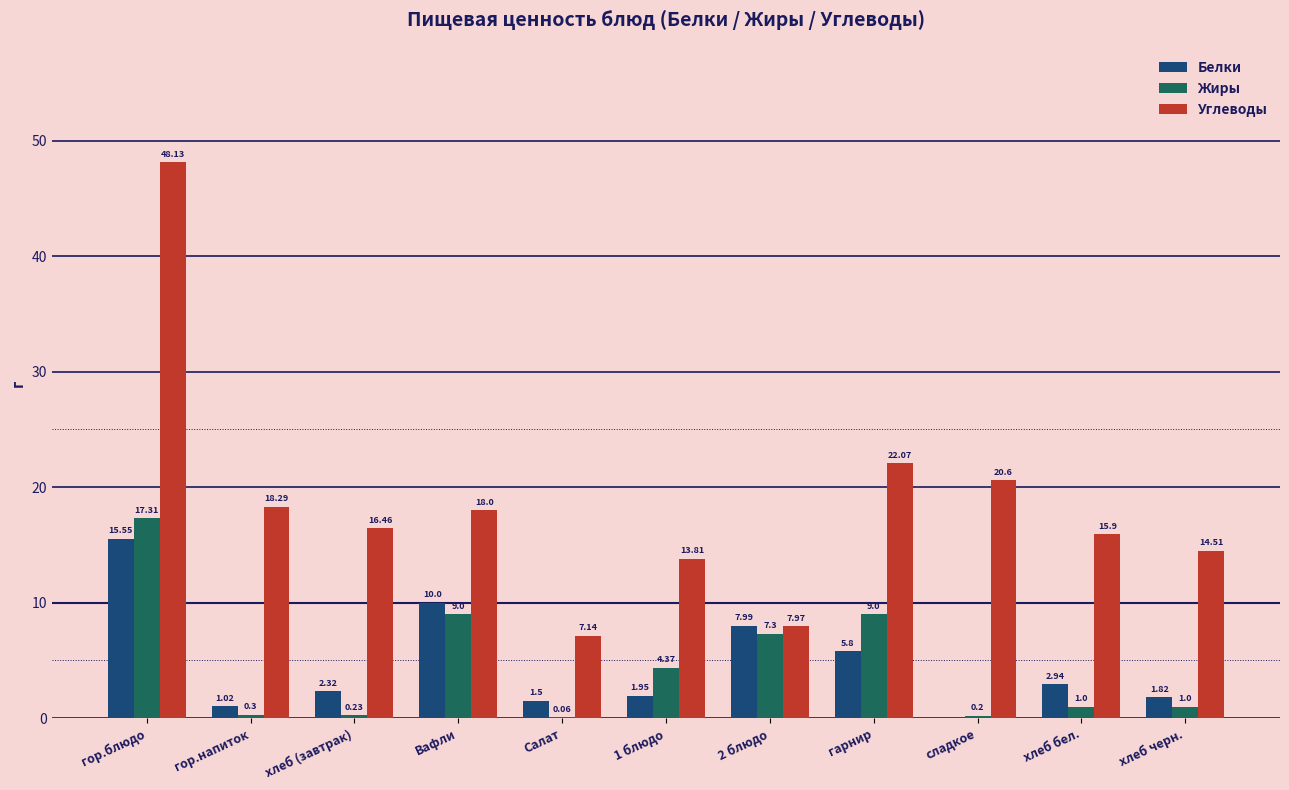

At which label does Жиры first exceed 1?

гор.блюдо